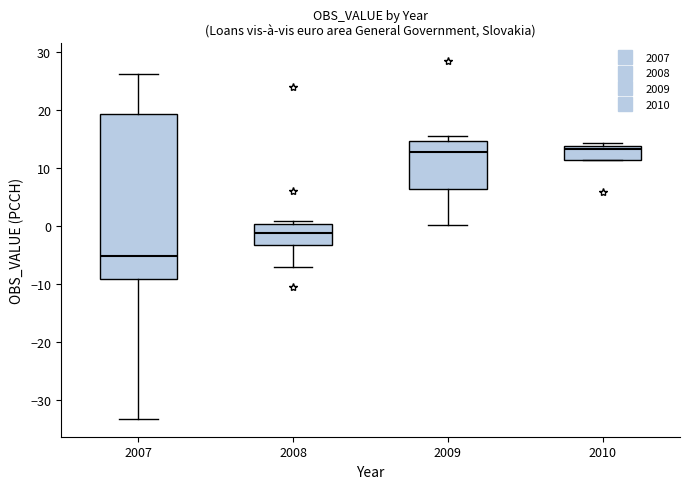

Reading left to right, transcribe this box plot: for each box, give where its median line is, the range the box spans, and where its two whiskers end, as read against the y-axis. The values are not printed on the chart, so give them approximately, as read against the axis.

2007: median -5, box -9 to 19, whiskers -33 to 26
2008: median -1, box -3 to 0, whiskers -7 to 1
2009: median 13, box 6 to 15, whiskers 0 to 16
2010: median 13, box 11 to 14, whiskers 11 to 14 (just above the box's upper edge)